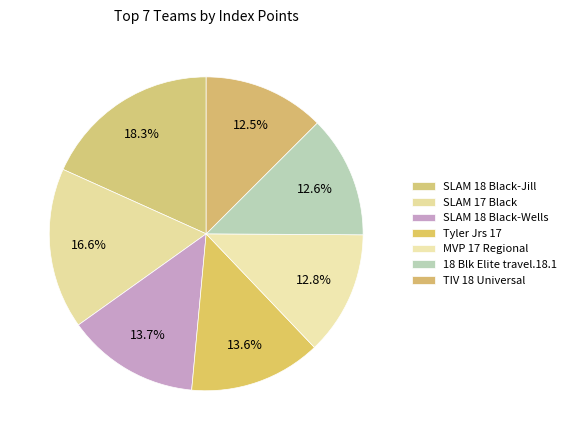

How many segments does this pie chart have?

7